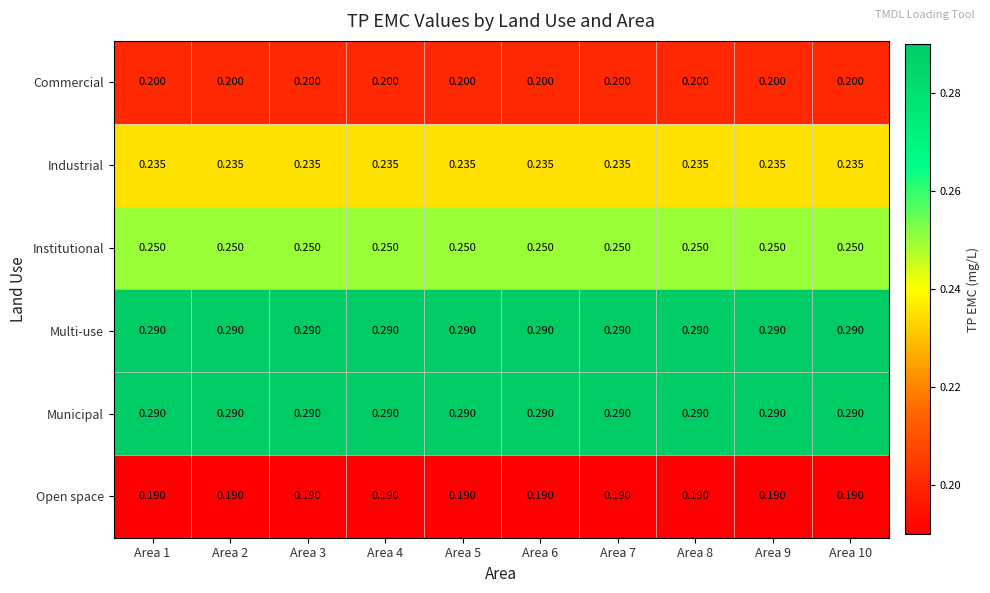

Which series has the widest spread of values?

Commercial